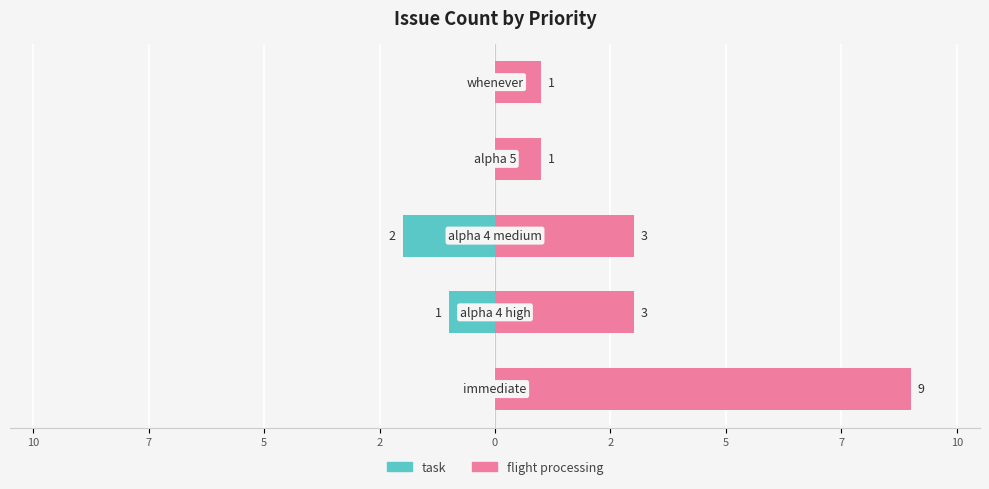

What is the value of the flight processing bar at the 1st from the left?

9